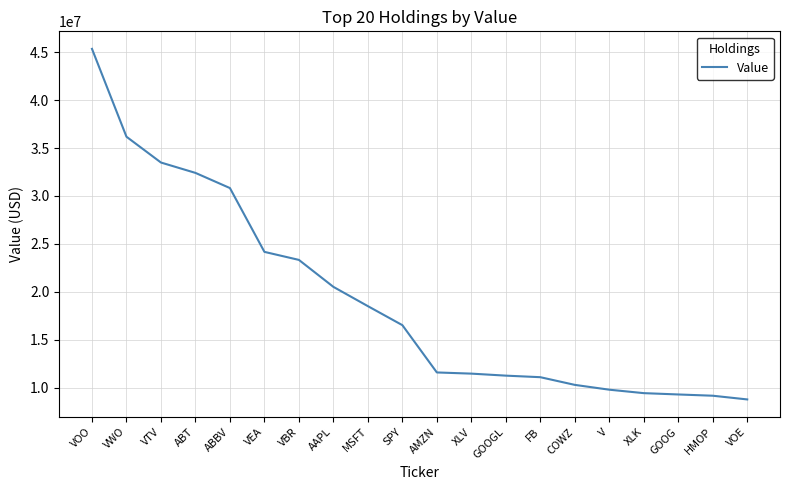

What is the sum of the values at VTV and ABT?

65905000